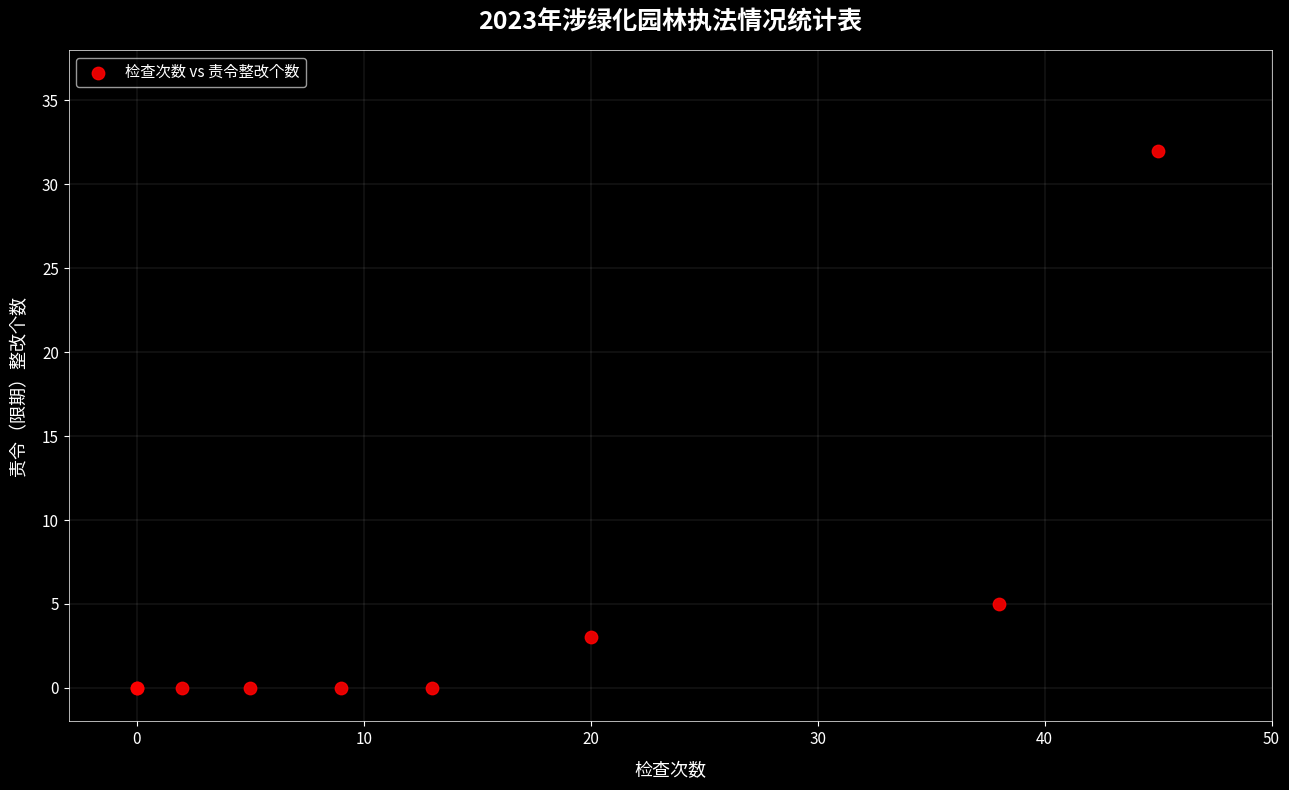

What Y value in the scatter plot is closest to 16?

5